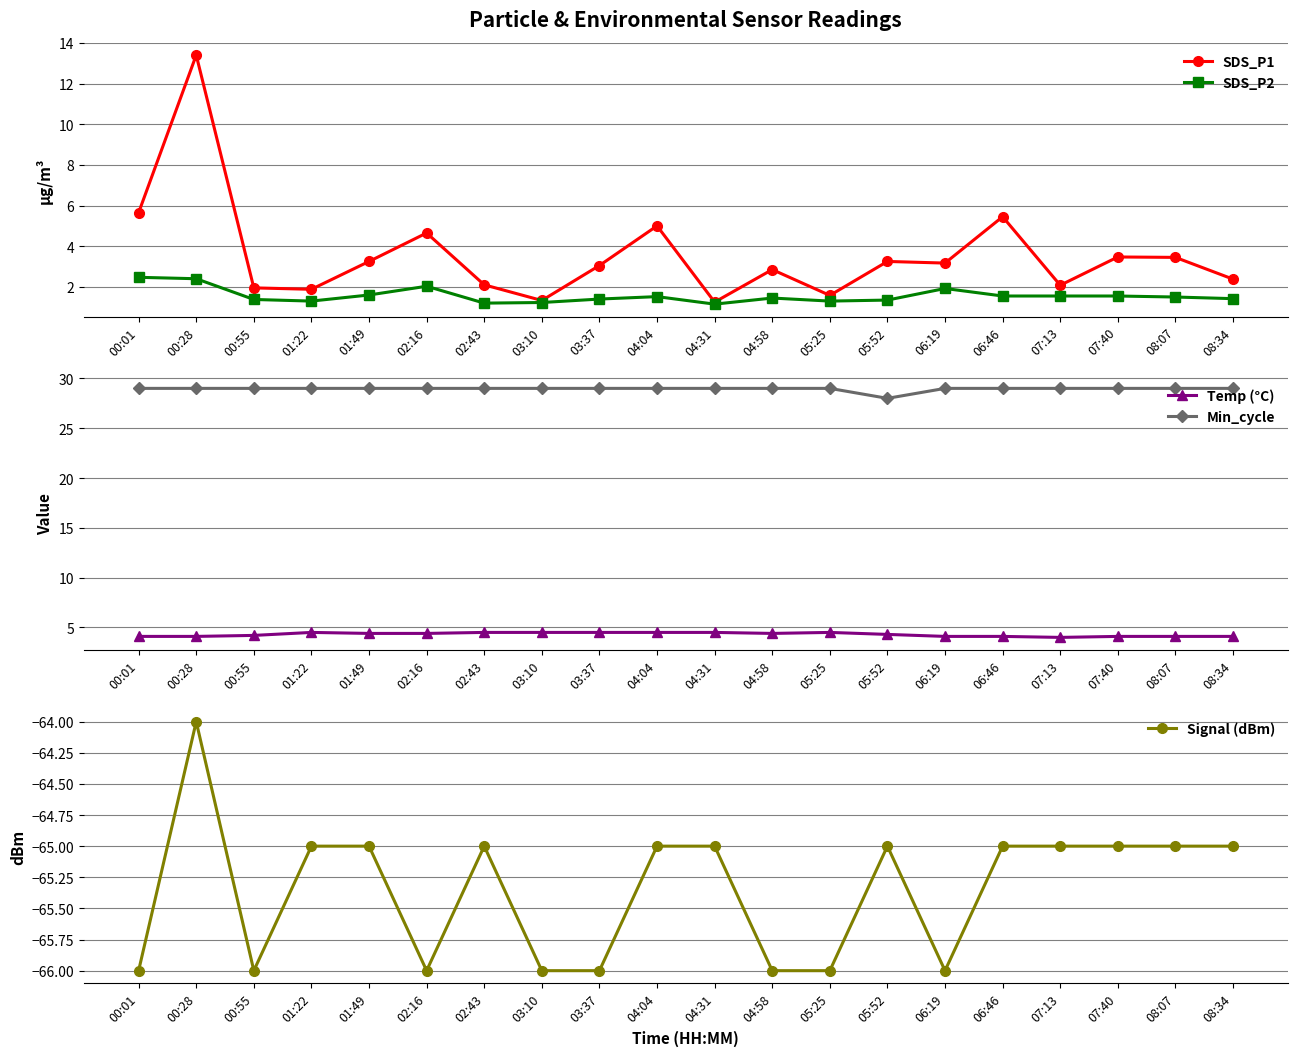

Which series changed the most between 06:46 and 07:40?

SDS_P1